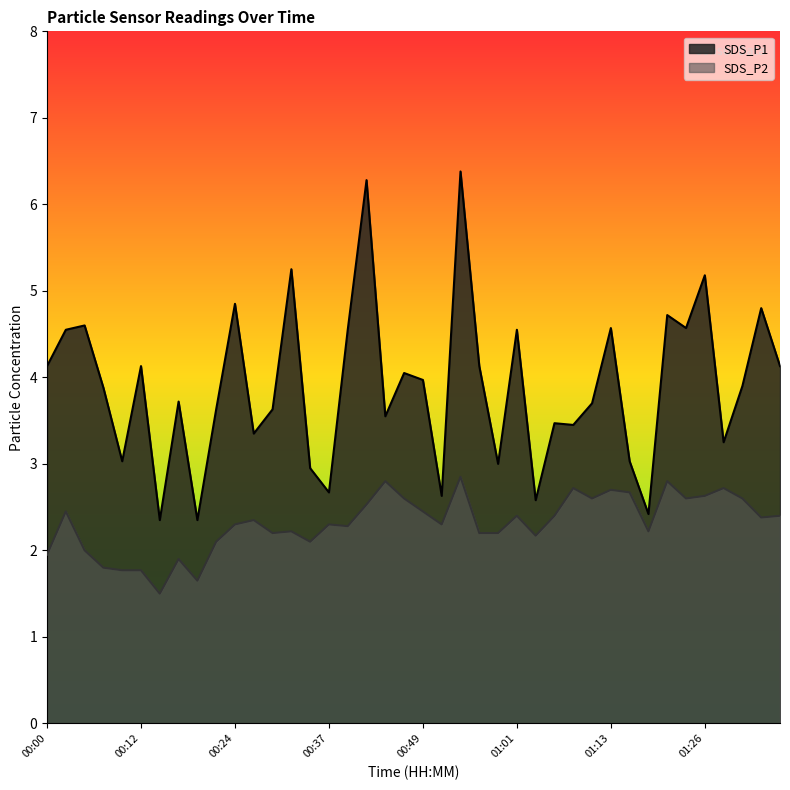

The SDS_P1 series shows 0.8 at 00:58. True or false?

False